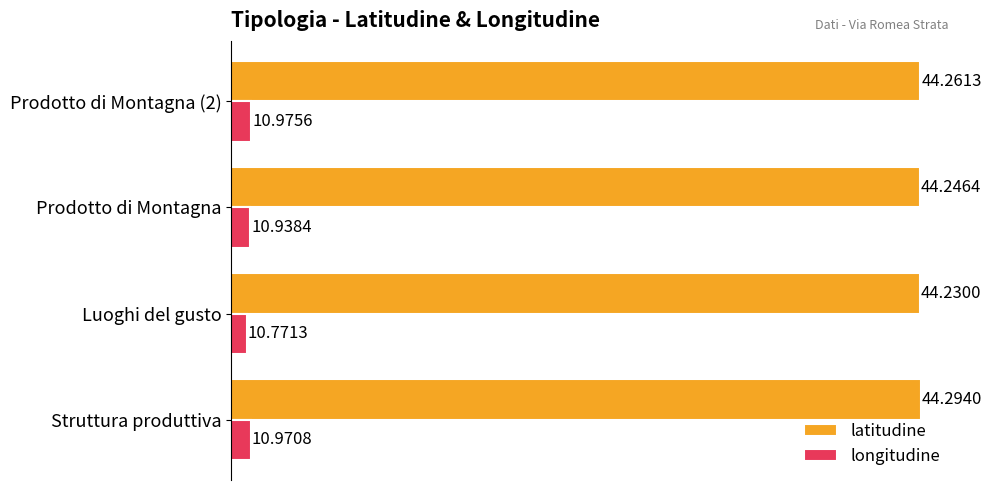

At how many categories does at least one series exceed 13?

4